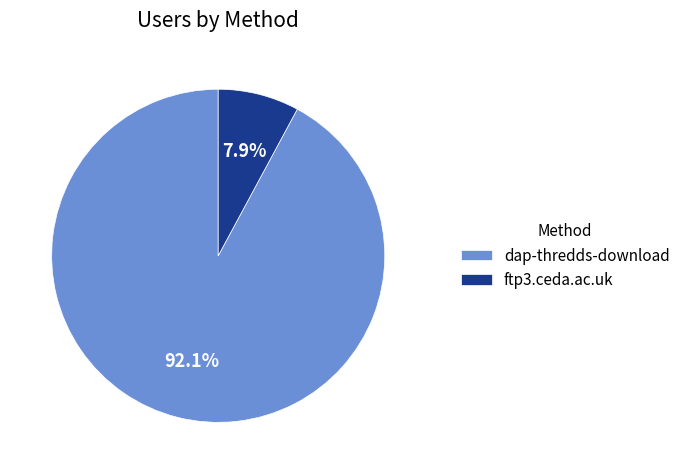

How much of the chart is everything except ftp3.ceda.ac.uk?

92.1%